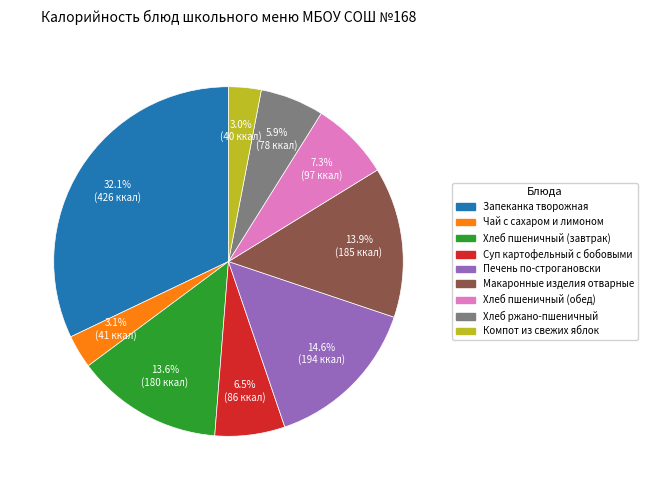

Between Суп картофельный с бобовыми and Компот из свежих яблок, which is larger?

Суп картофельный с бобовыми